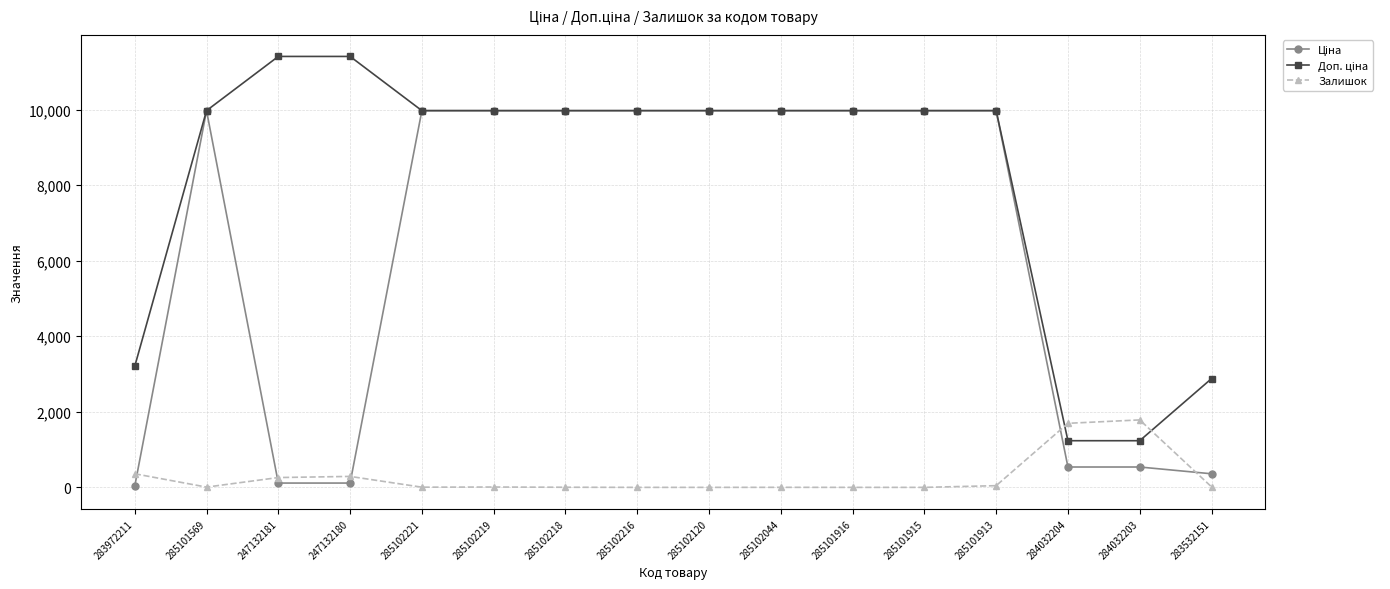

What is the total value across all series at 285101916?

19950.0